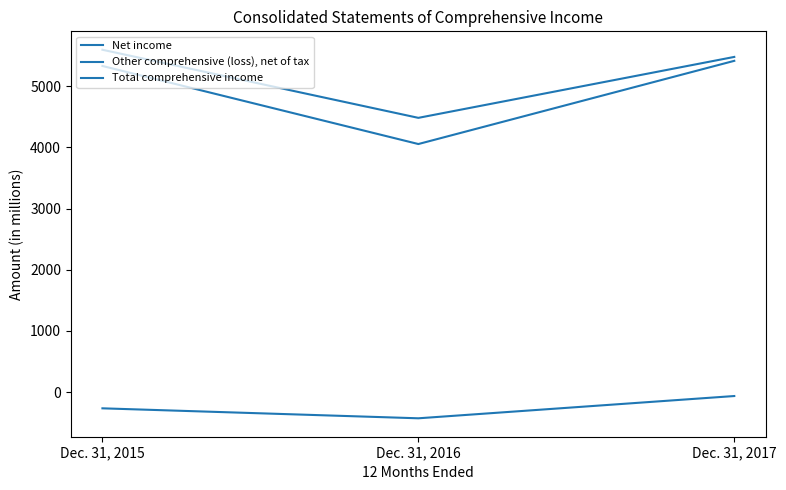

What is the difference between the highest and lowest values at Dec. 31, 2015?

5861